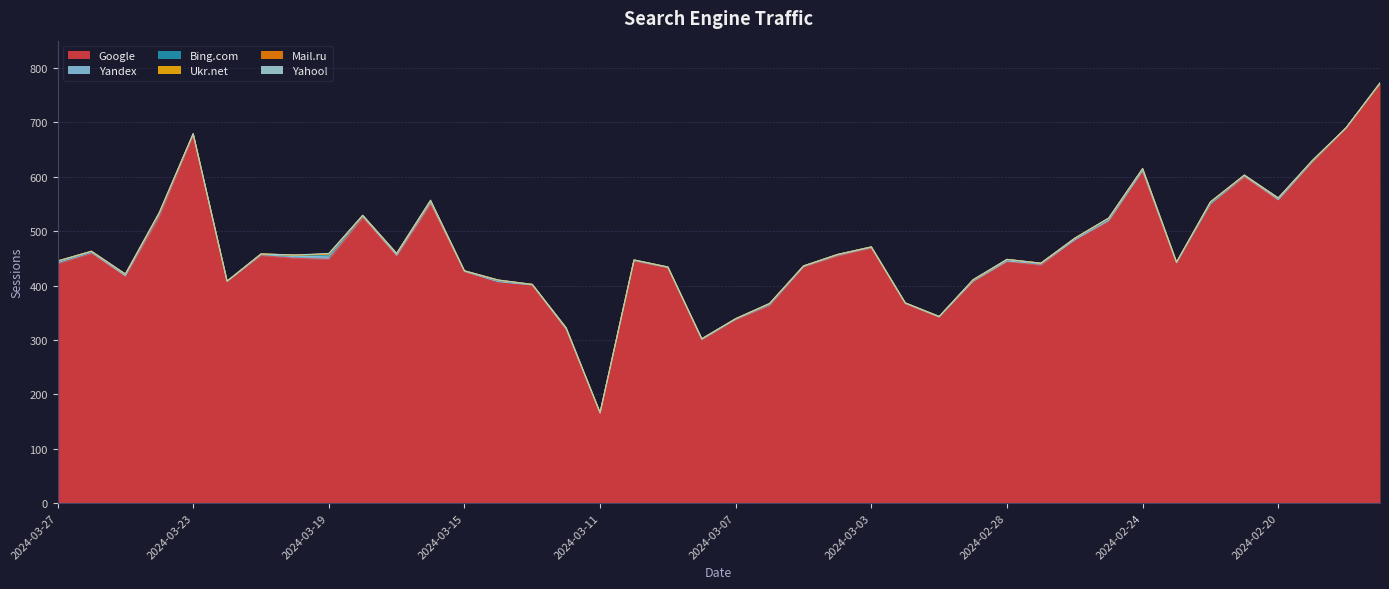

At which category is the sum across all series the highest?

2024-02-17